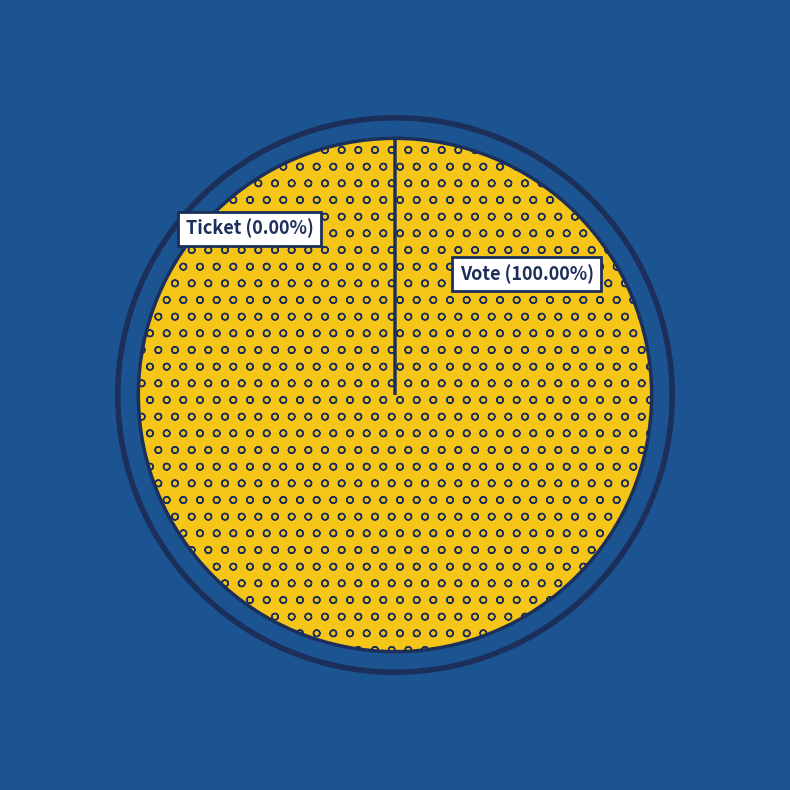

The Ticket slice represents 0% of the pie. True or false?

True